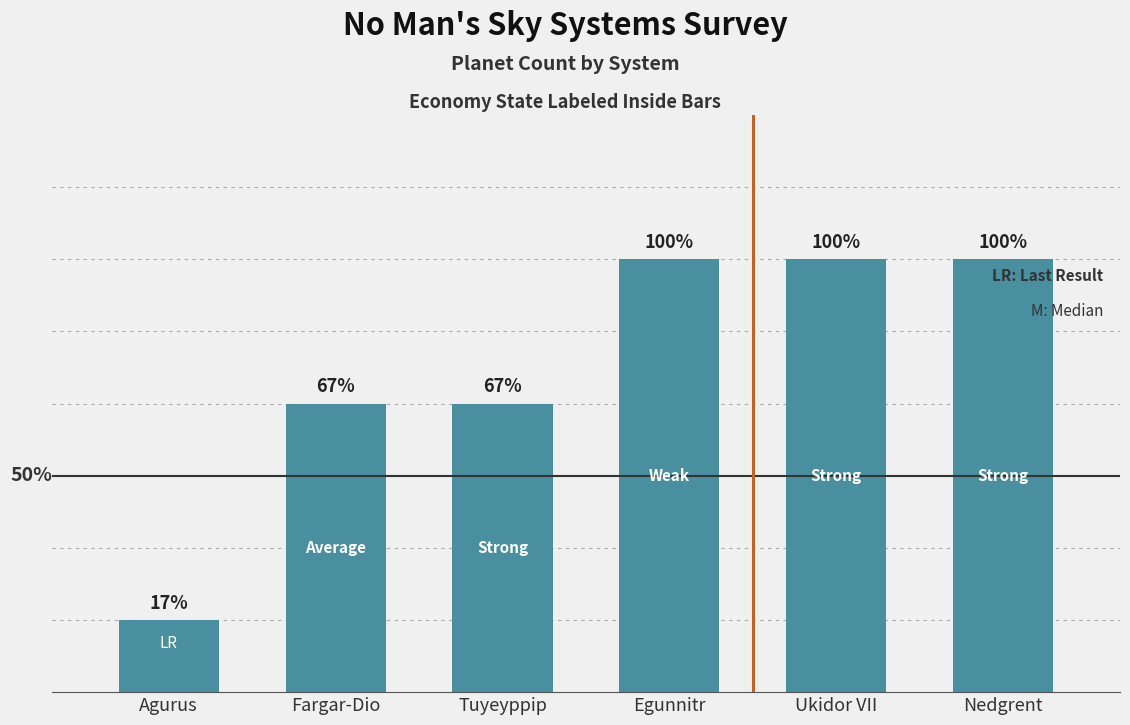

What is the sum of the values at Nedgrent and Tuyeyppip?

10